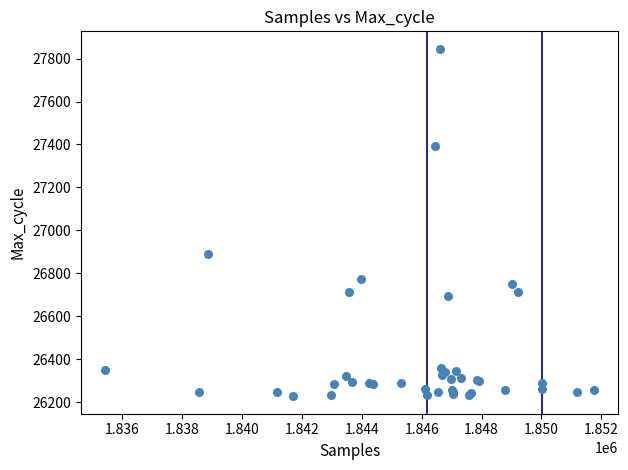

What Y value in the scatter plot is closest to 27036?

26892